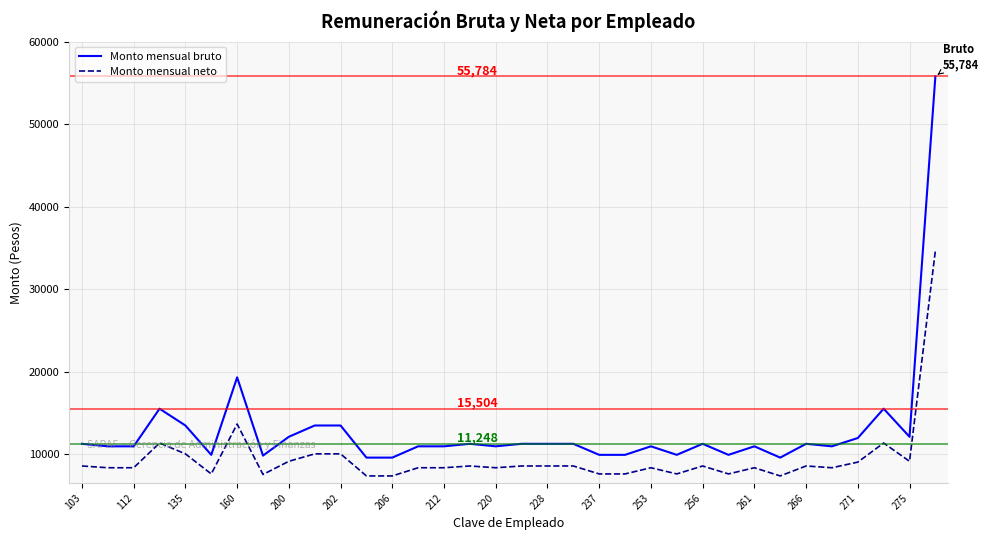

What is the difference between the second highest and second lowest values in the Monto mensual bruto series?

9728.0